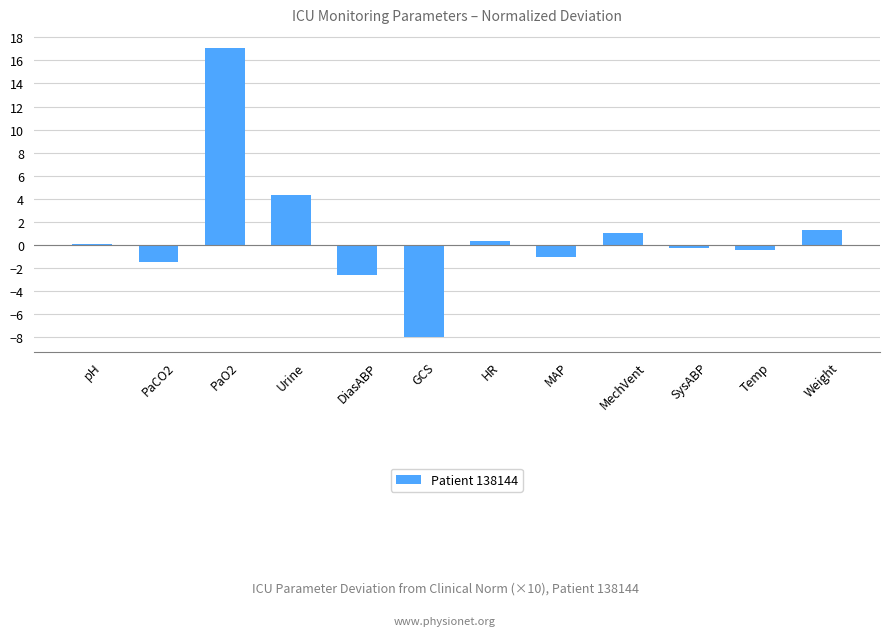

What is the approximate value at Urine?

4.3